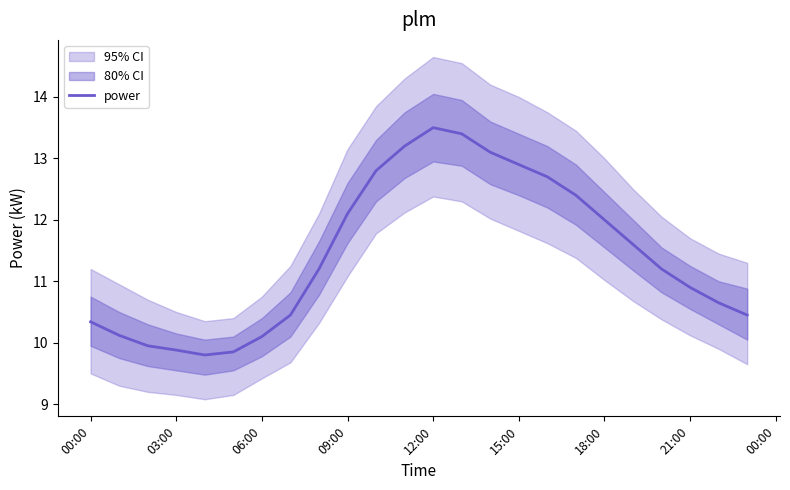

True or false: power has a value of 10.9 at 21:00.

True